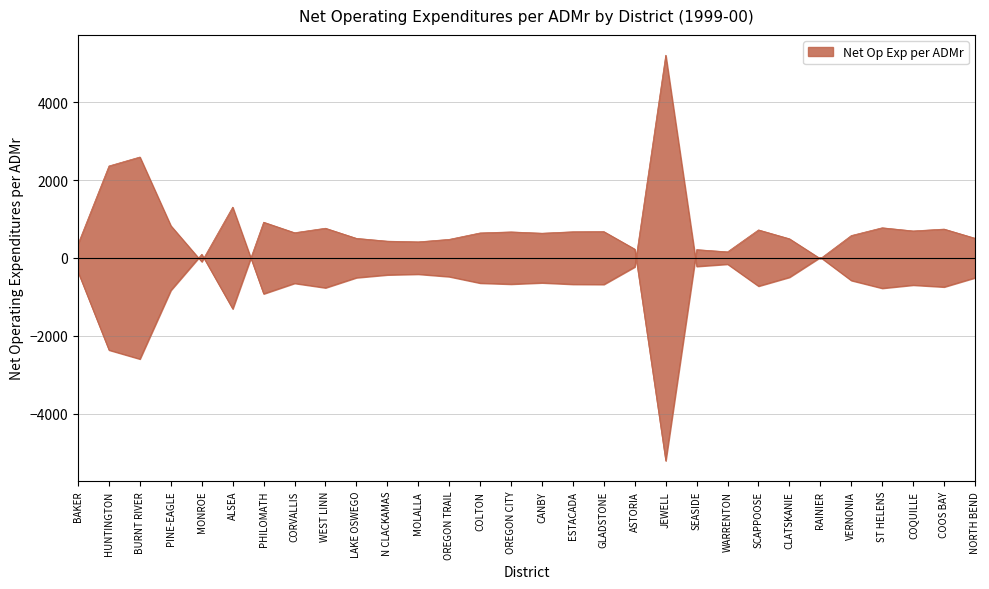

The chart shows a value of -229.0 at OREGON TRAIL. True or false?

False